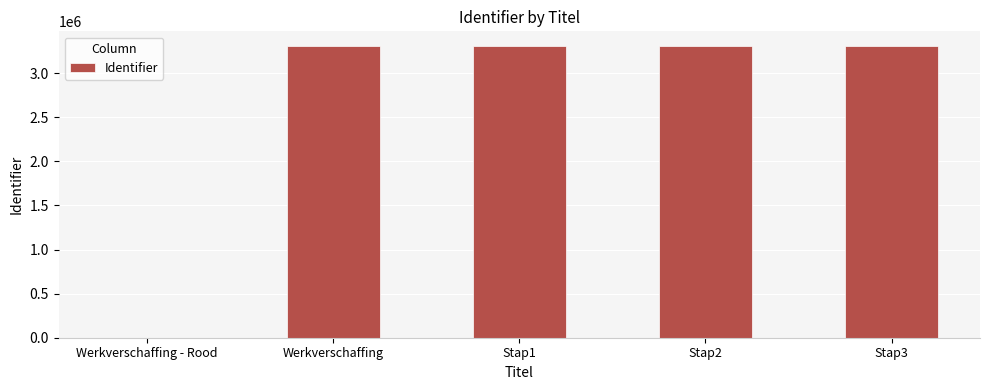

What is the average value?

2646138